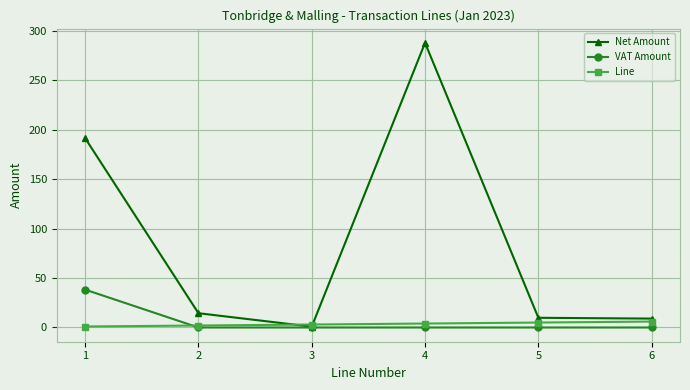

At which category is the sum across all series the highest?

4